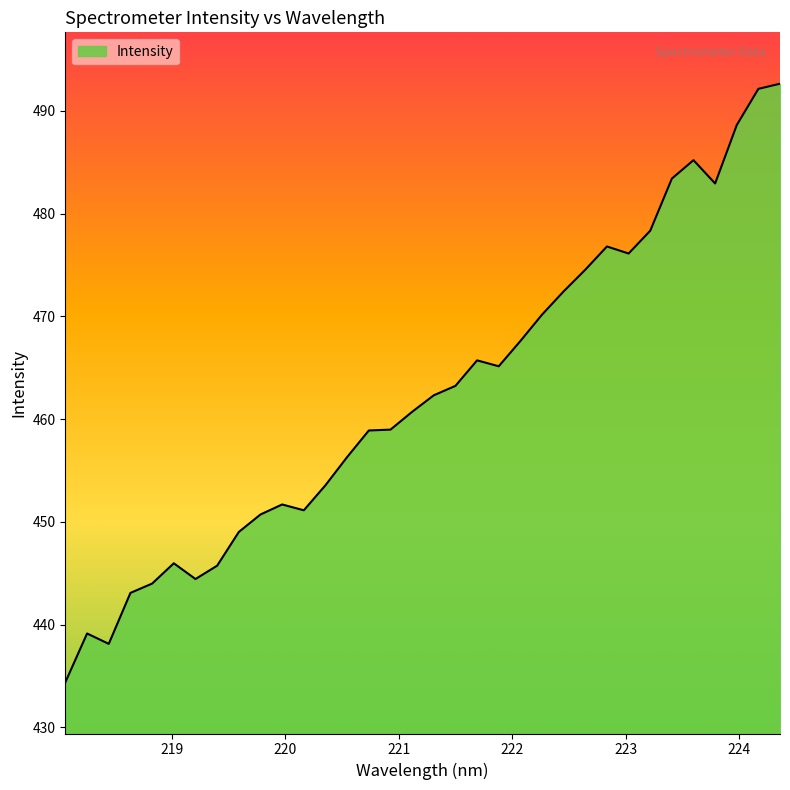

True or false: the data has more than 0 interior local peaks.

True